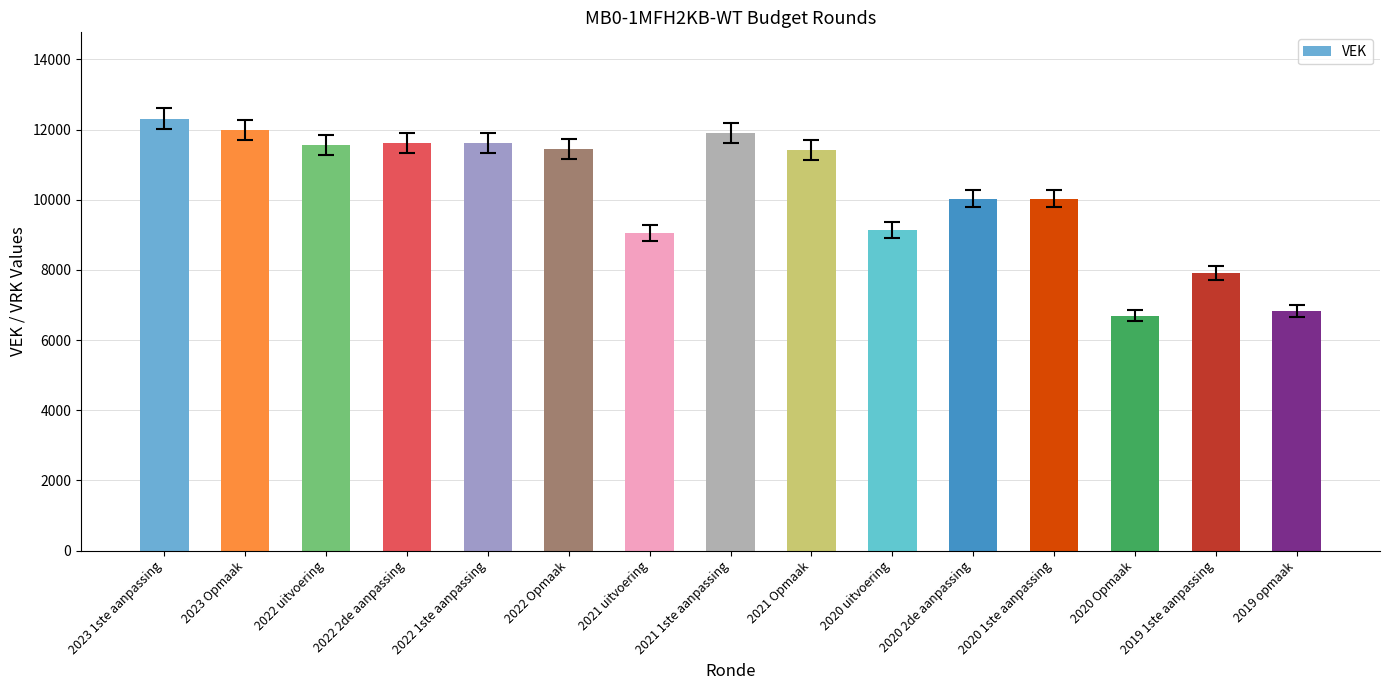

What is the value of the 2nd bar from the left?

11991